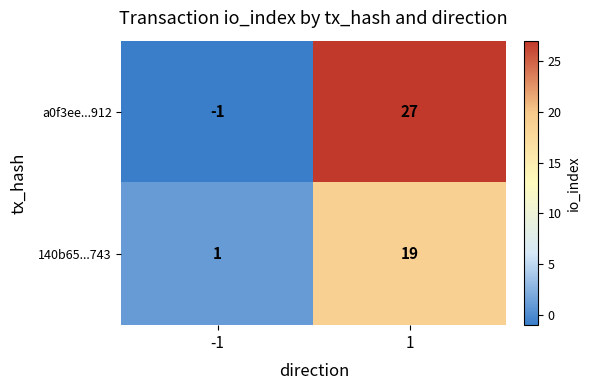

Reading left to right, what are all the values shown in this chart?

a0f3ee...912: -1	27
140b65...743: 1	19